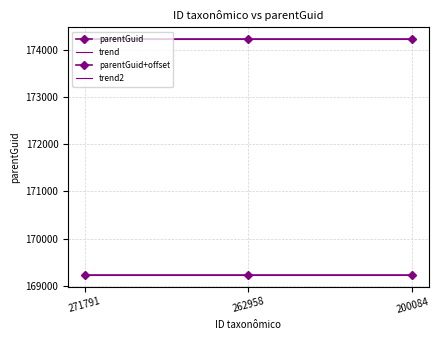

What is the spread (max minus min) of values at 262958?

5000.0